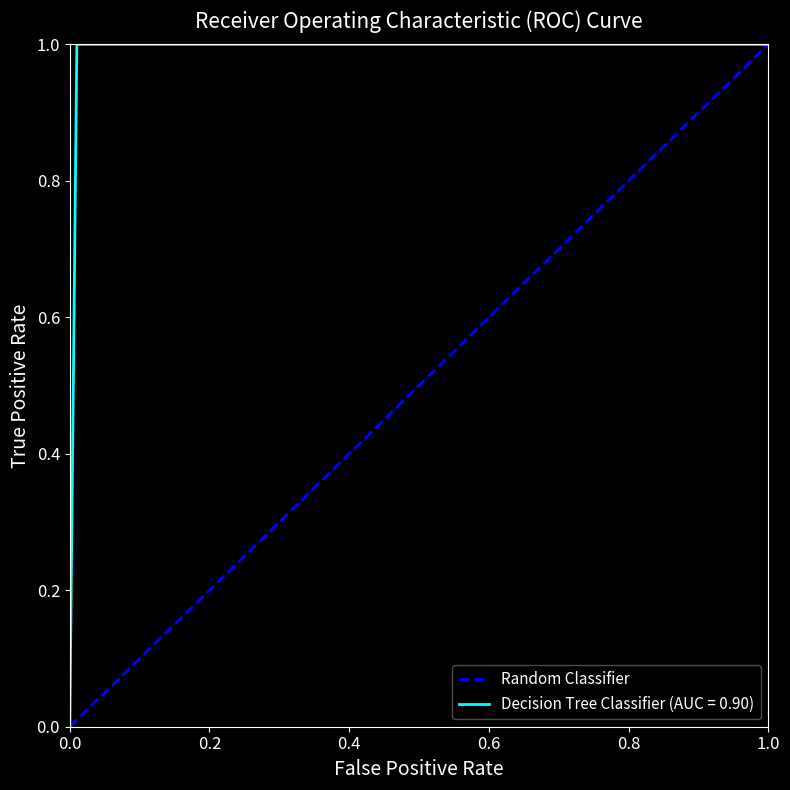

The value at 0.2 is 1. True or false?

True